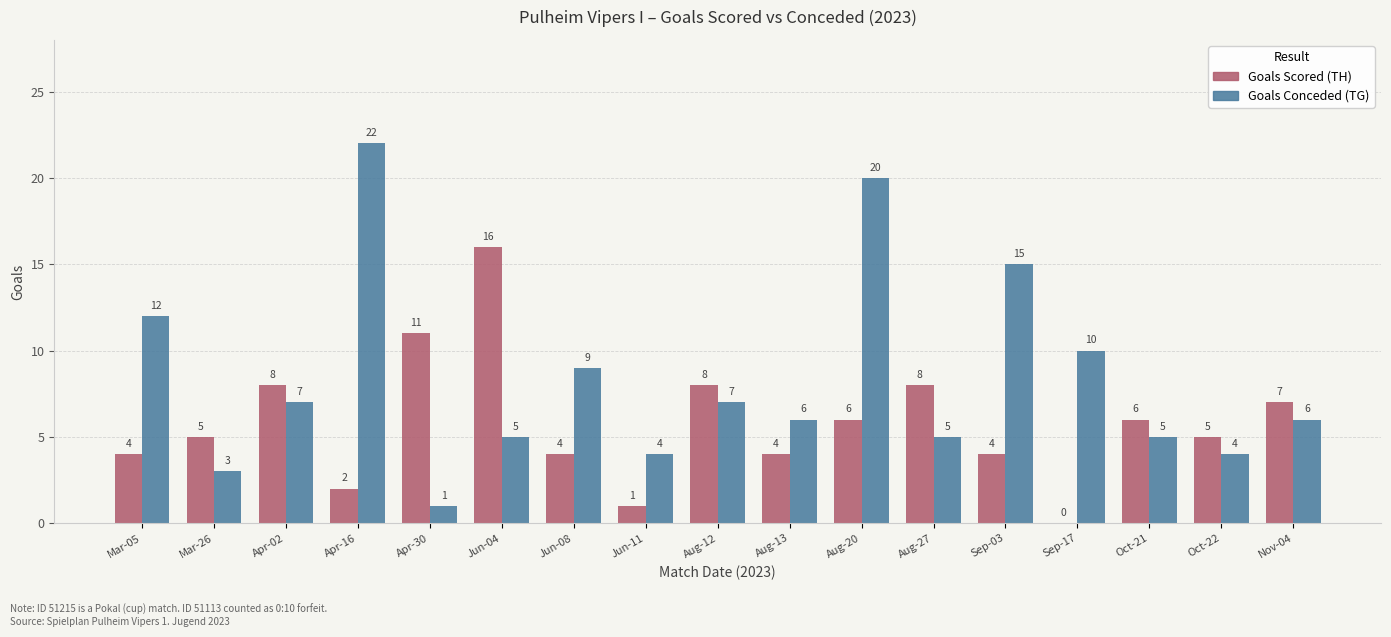

Reading left to right, list all the values displayed in this chart.

Goals Scored (TH): 4	5	8	2	11	16	4	1	8	4	6	8	4	0	6	5	7
Goals Conceded (TG): 12	3	7	22	1	5	9	4	7	6	20	5	15	10	5	4	6